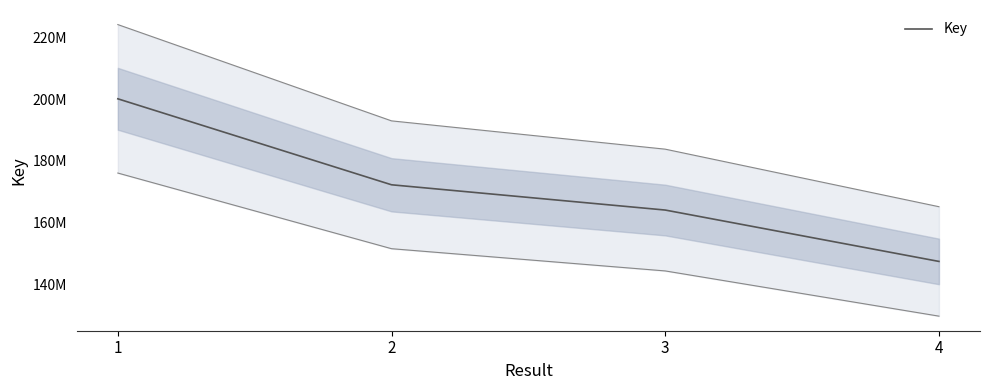

How many lines are shown in the chart?

1